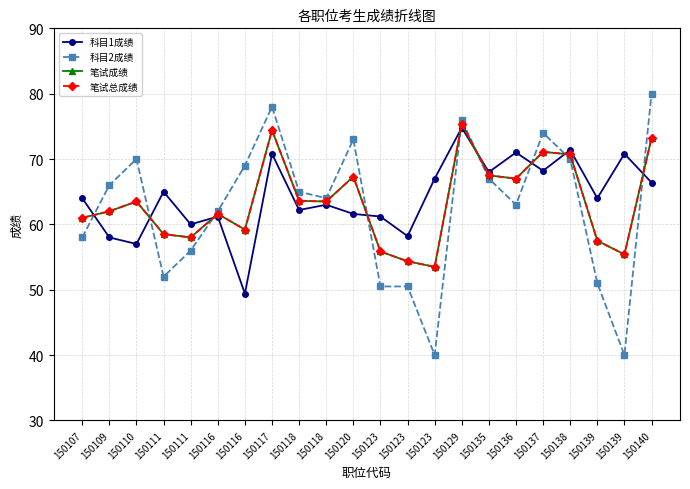

At how many categories does at least one series exceed 53?

22